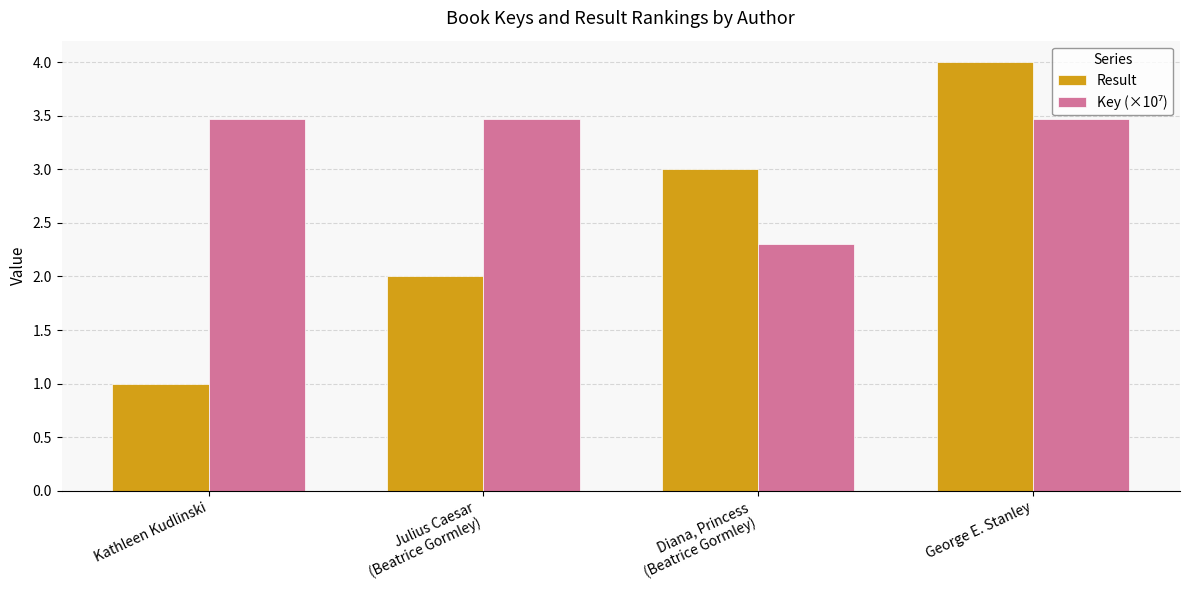

What is the difference between the highest and lowest values at Kathleen Kudlinski?

2.5